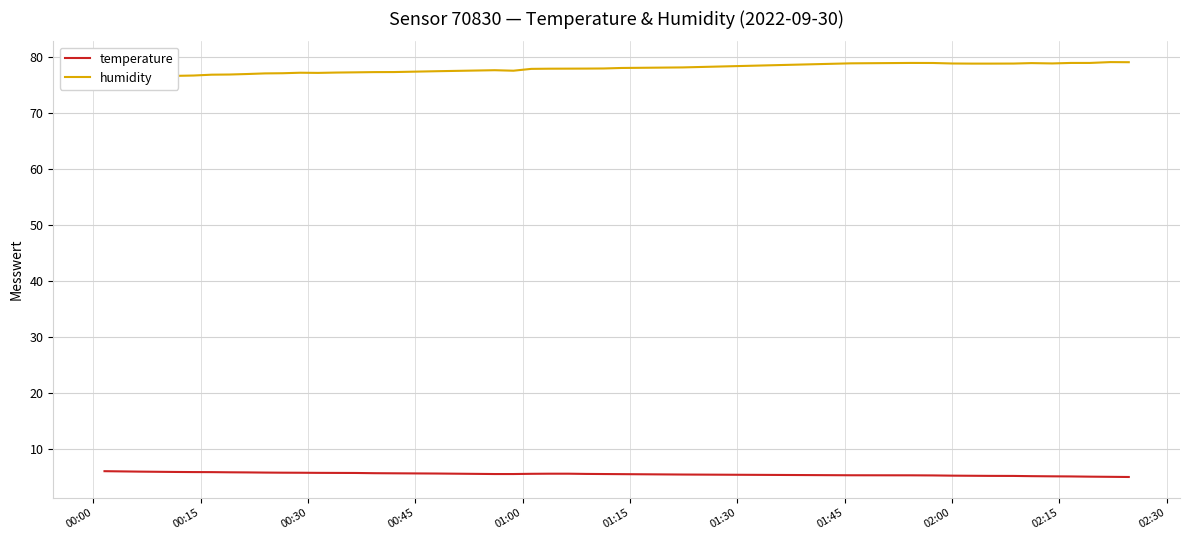

What is the minimum value for temperature?

5.0